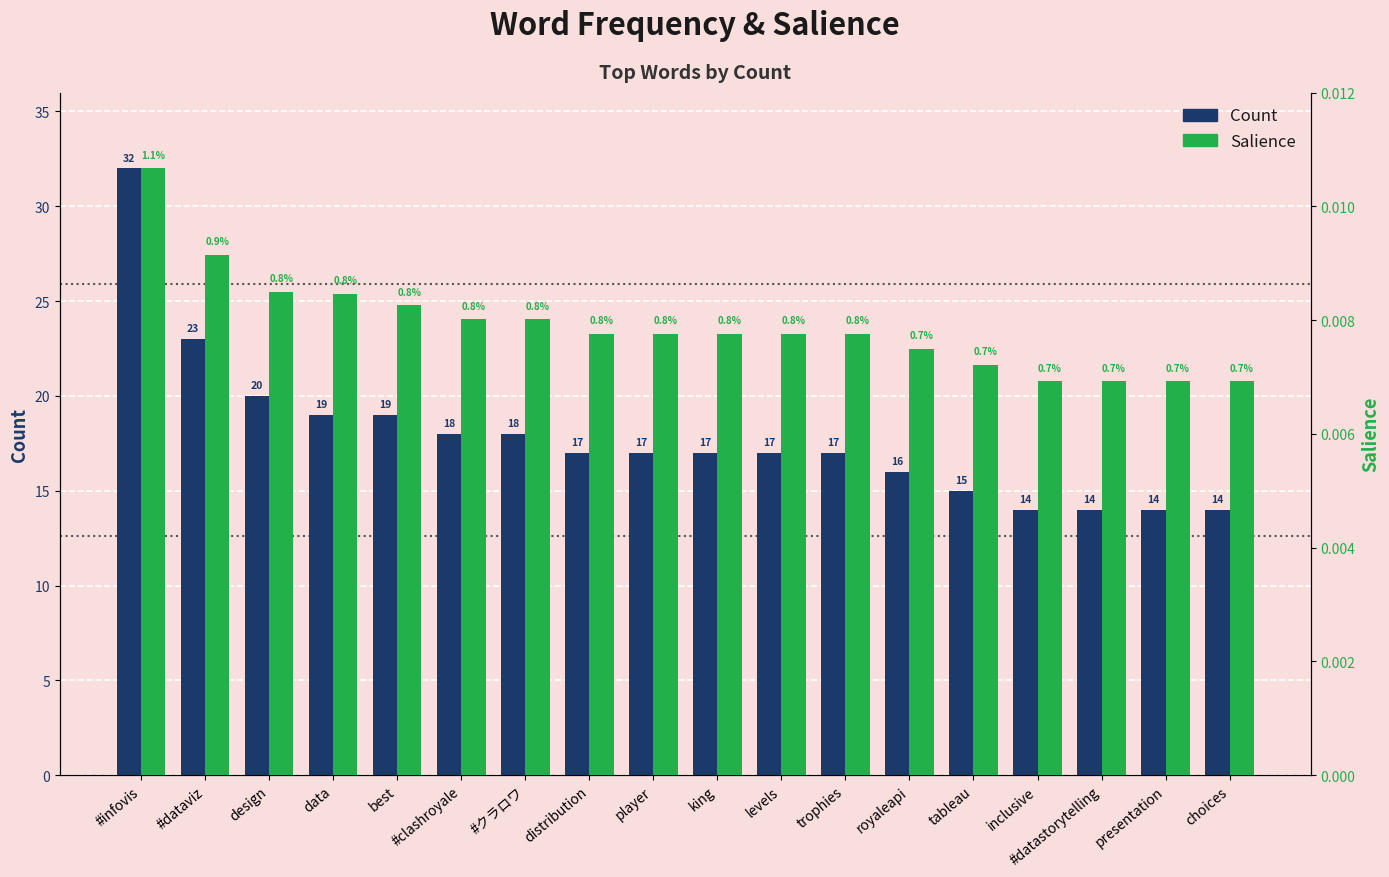

Which category has the highest value across all series?

#infovis